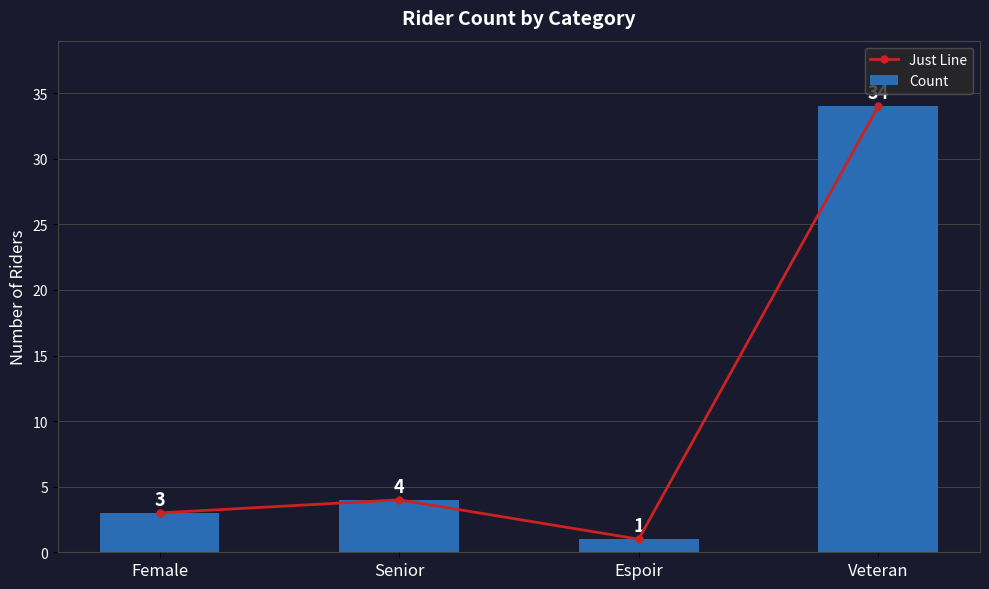

Reading left to right, what are all the values shown in this chart?

Just Line: 3	4	1	34
Count: 3	4	1	34